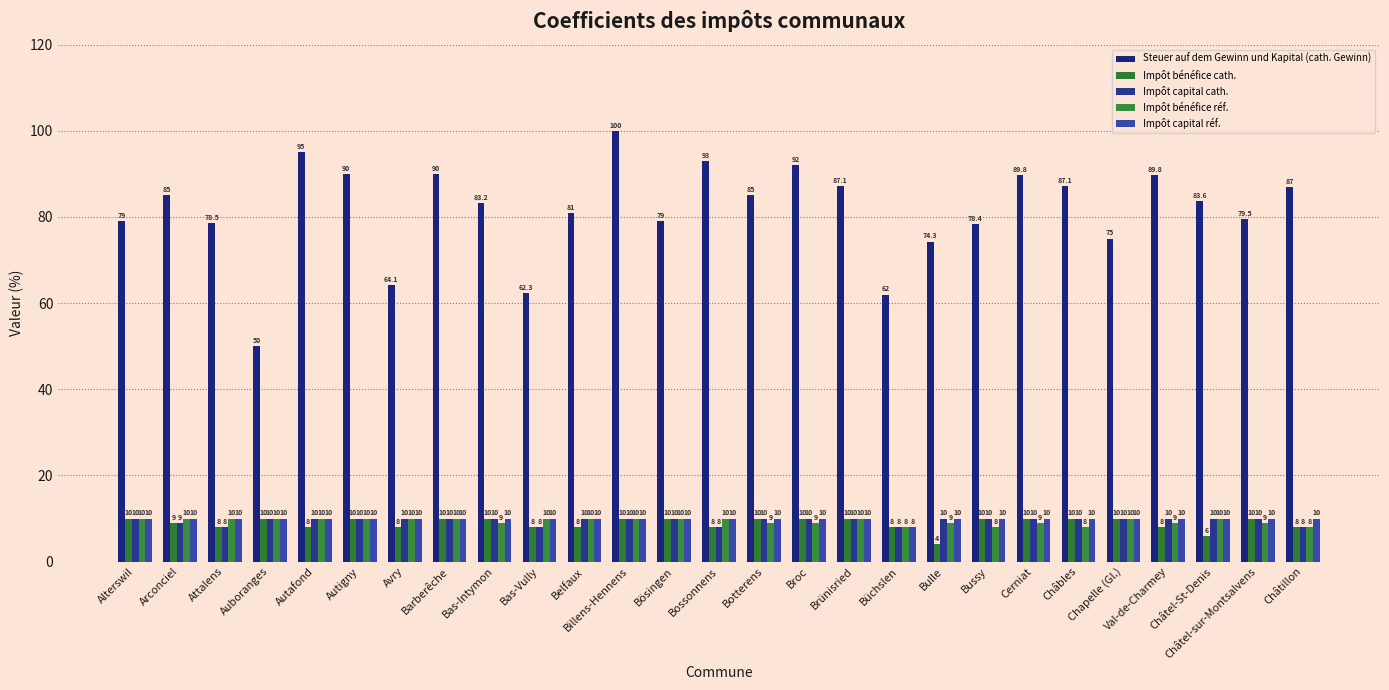

What position from the right is Broc?

12